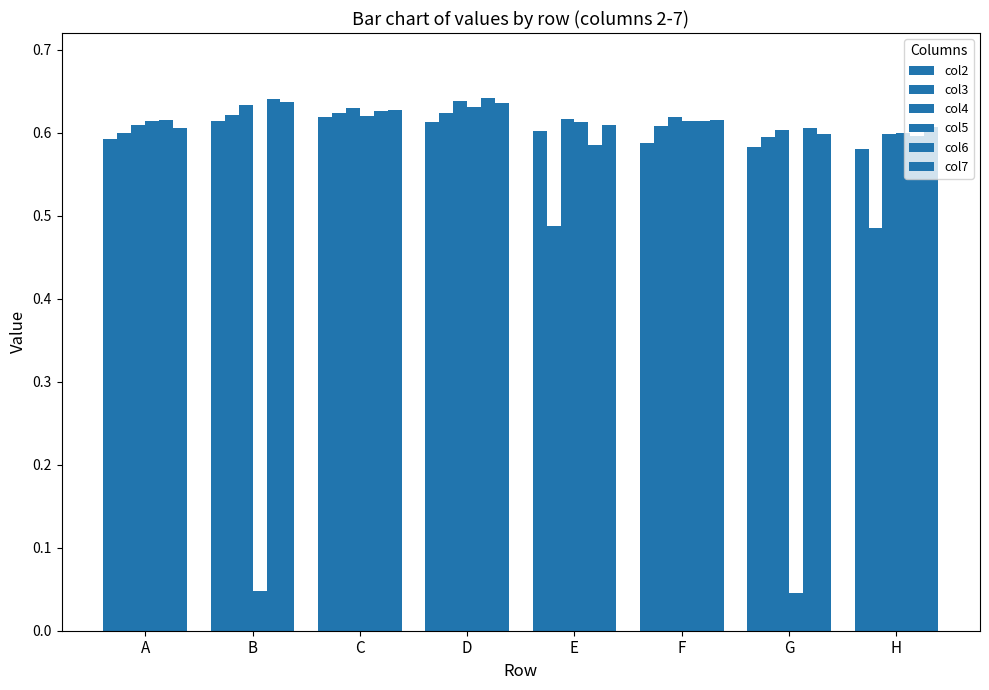

Does the chart contain stacked bars?

No